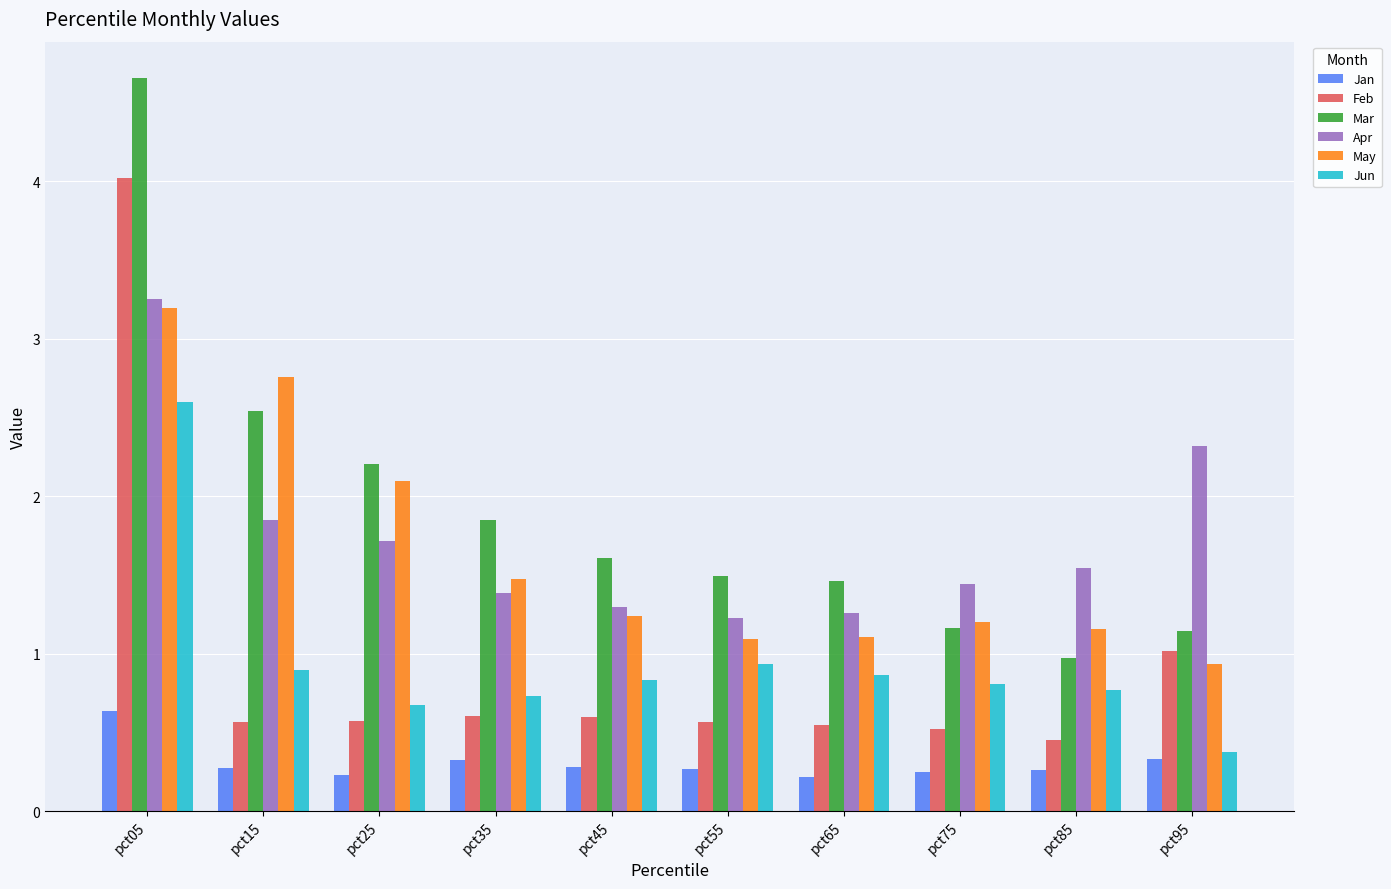

What is the sum of all Jun values?

9.5